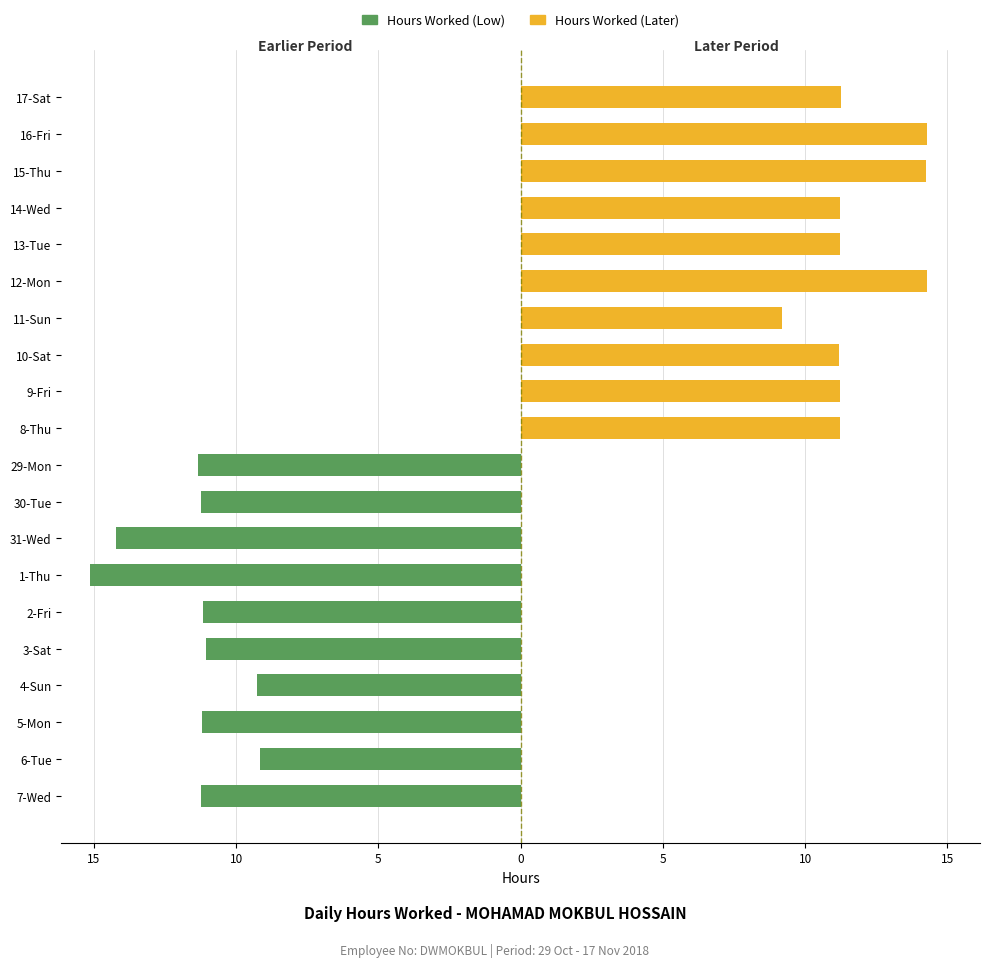

What is the value of the Hours Worked (OT Period) bar at the 6th from the left?

9.2